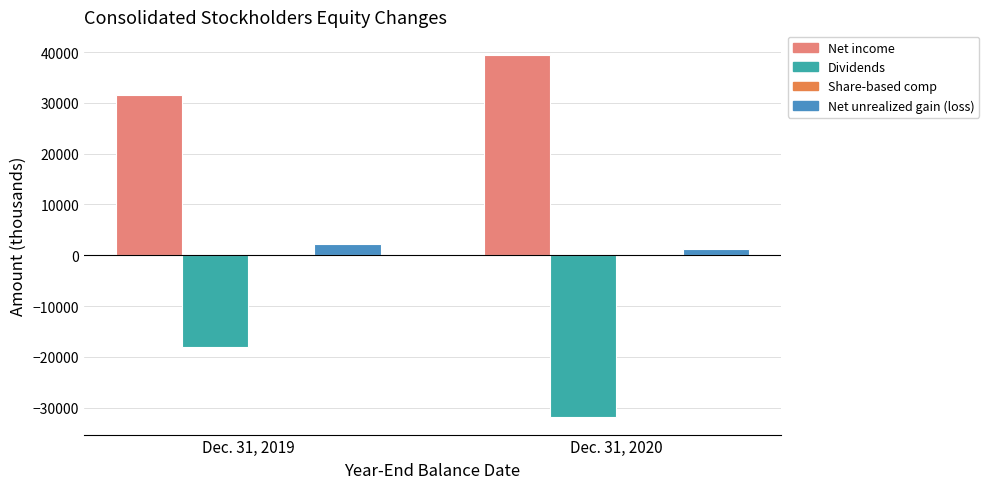

Between Dec. 31, 2019 and Dec. 31, 2020, which series saw the biggest shift?

Dividends